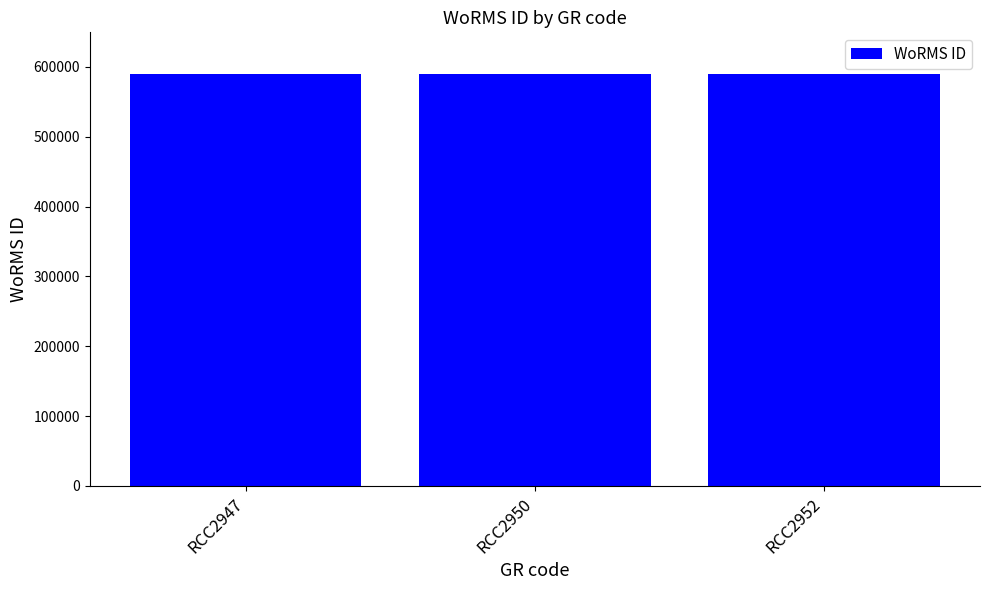

What is the ratio of the value at RCC2952 to the value at RCC2947?

1.0